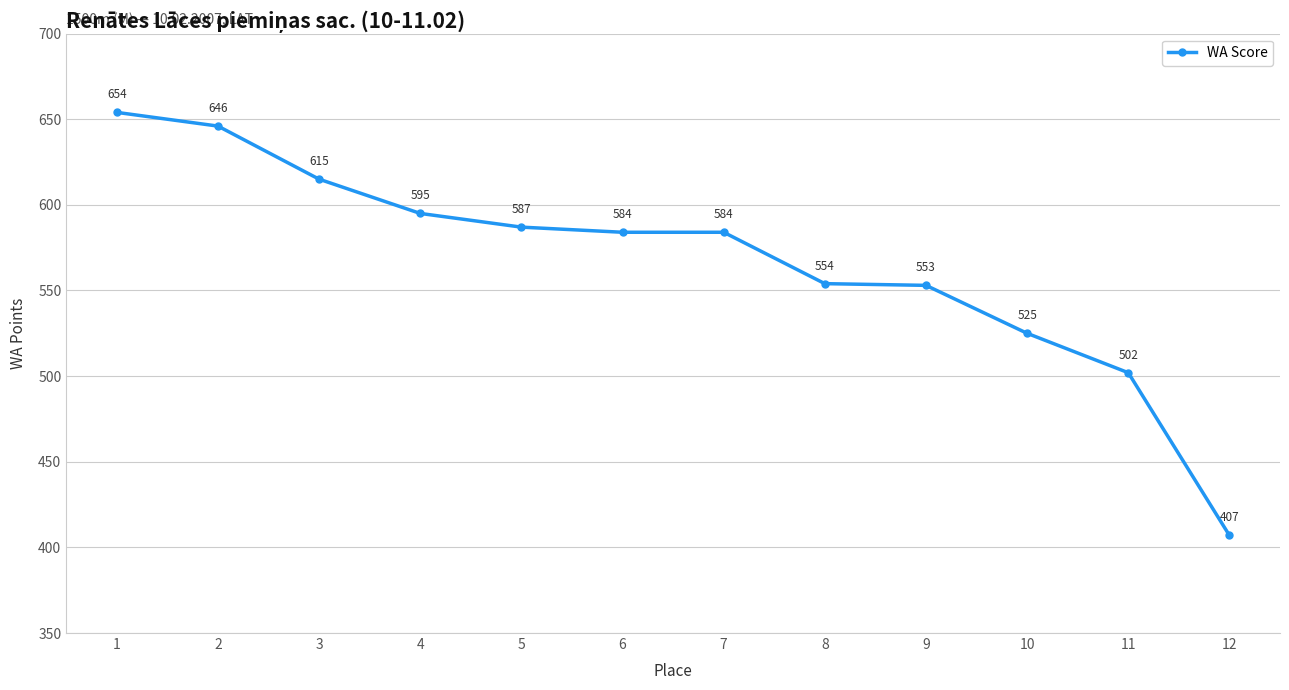

What value does the data have at 8?

554